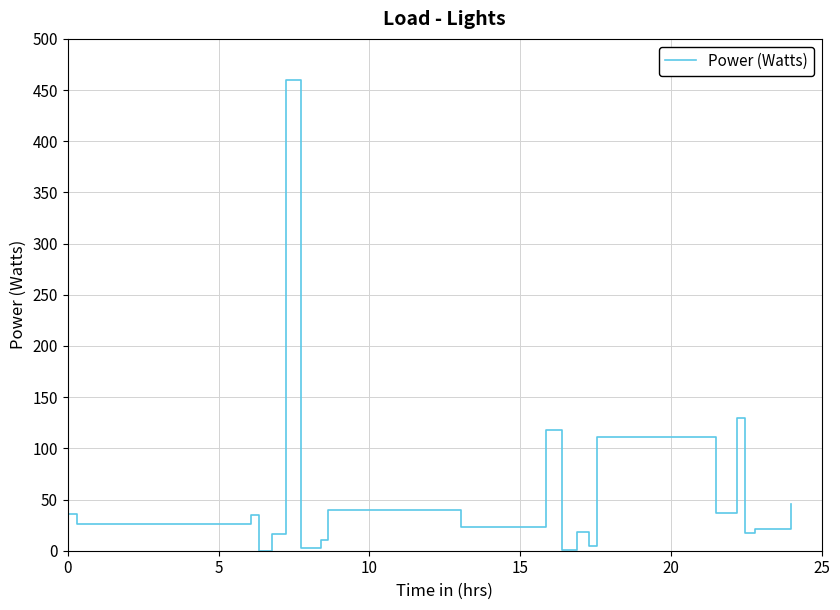

What is the greatest value displayed?

460.0